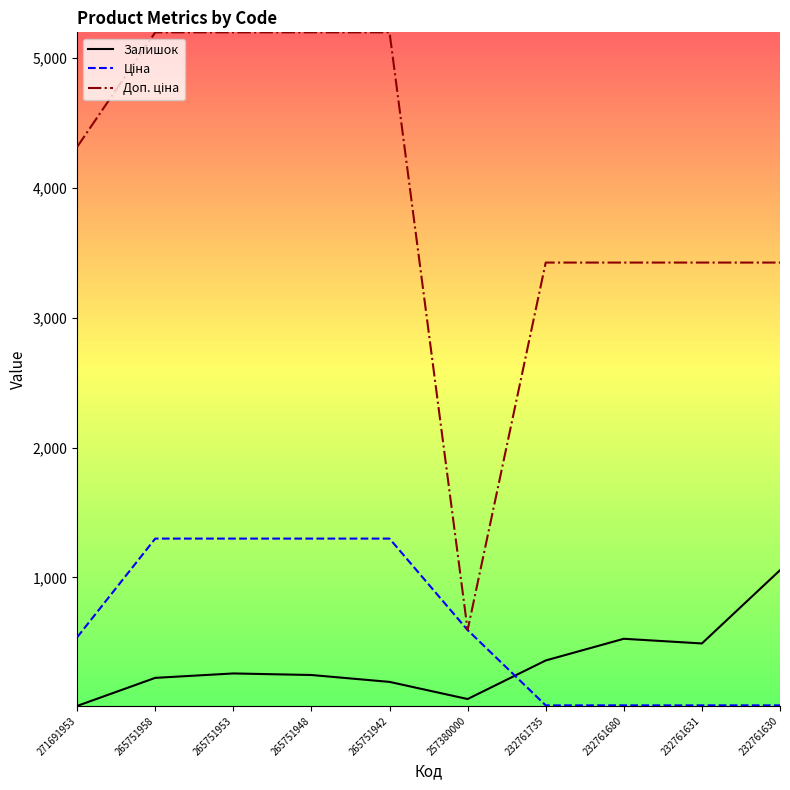

Is it true that Залишок equals 1056.0 at 232761630?

True